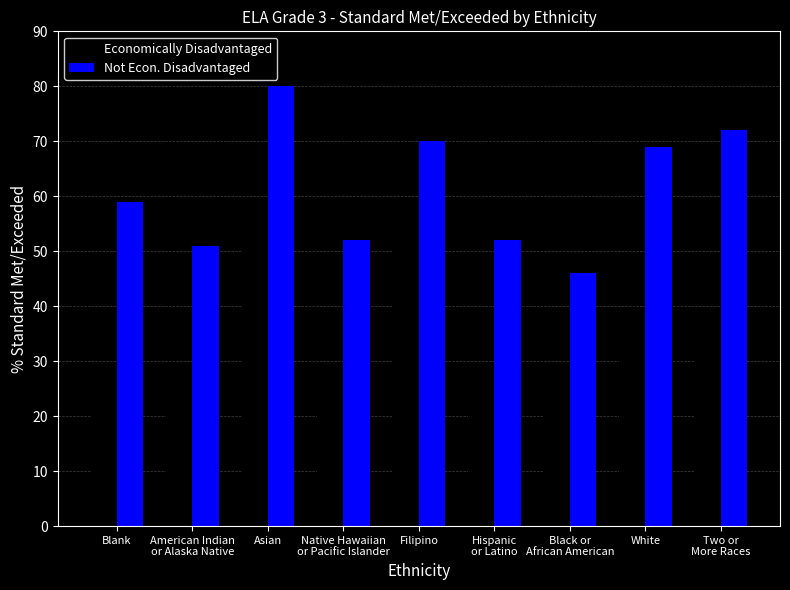

The value of Economically Disadvantaged at Asian is 87. True or false?

False